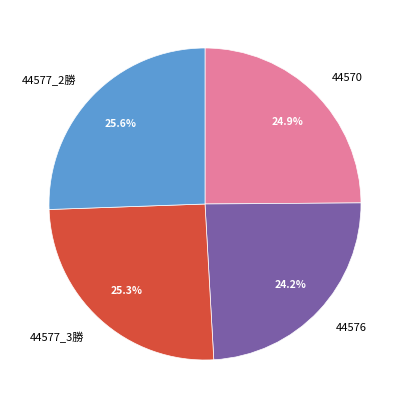

Which category has the smallest portion of the pie?

44576